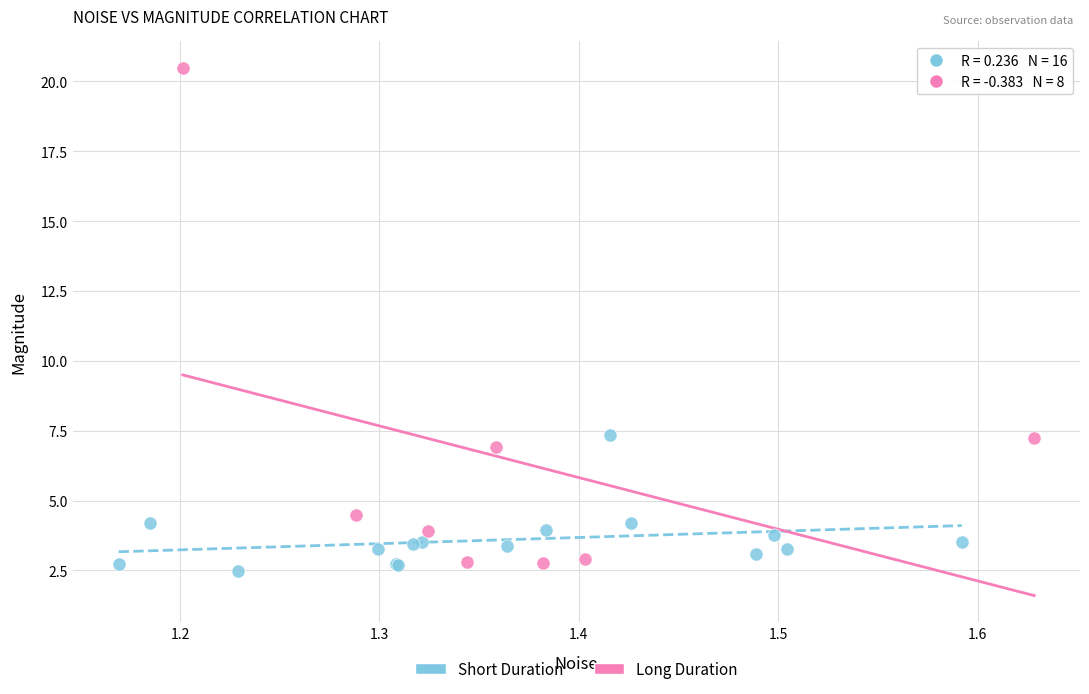

Which series has the widest spread of Y values?

Long Duration